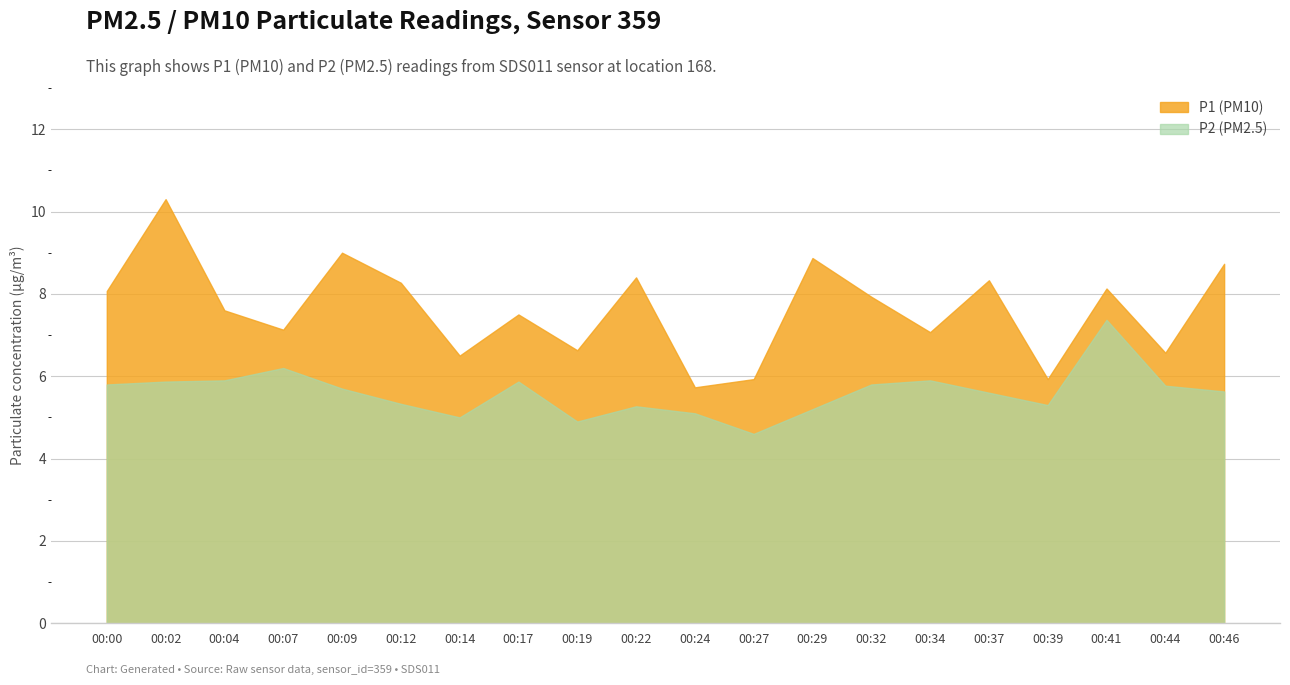

At which label does P2 first exceed 5?

00:00